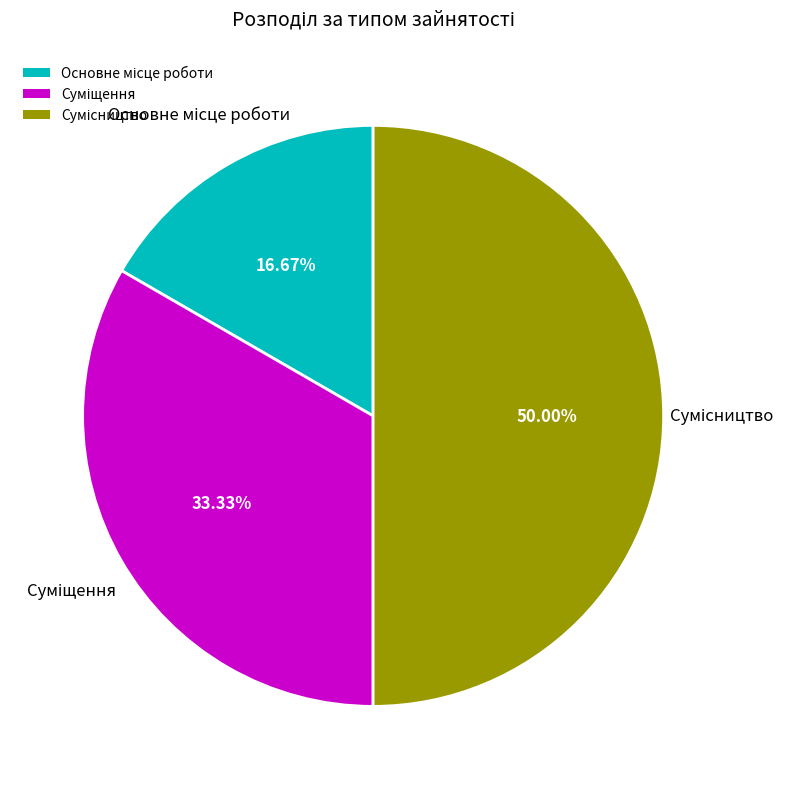

What is the largest slice in the pie chart?

Сумісництво